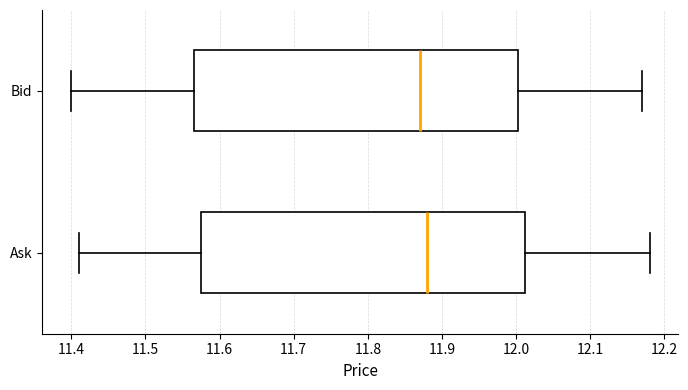

Where does the right whisker of the box for Ask end on the x-axis? The values are not printed on the chart, so give them approximately, as read against the axis.

12.18